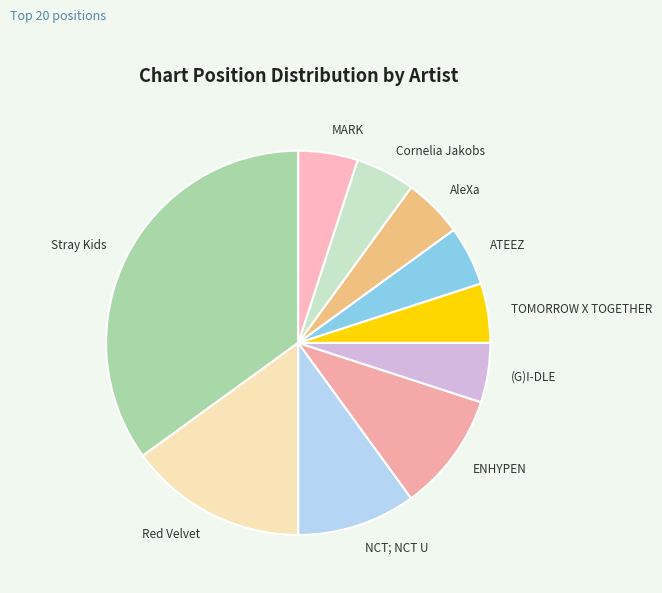

Which category has the biggest portion of the pie?

Stray Kids